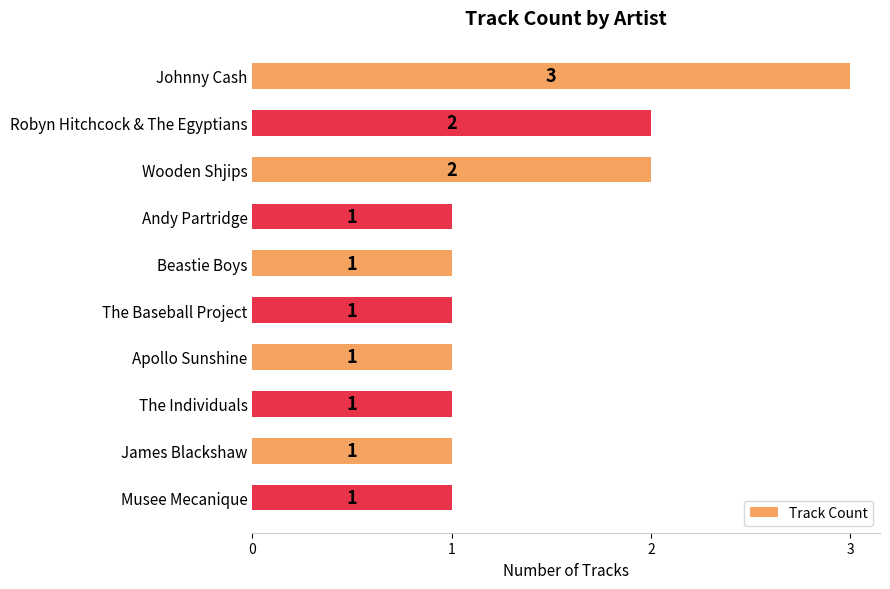

How many values are between 1 and 2?

9